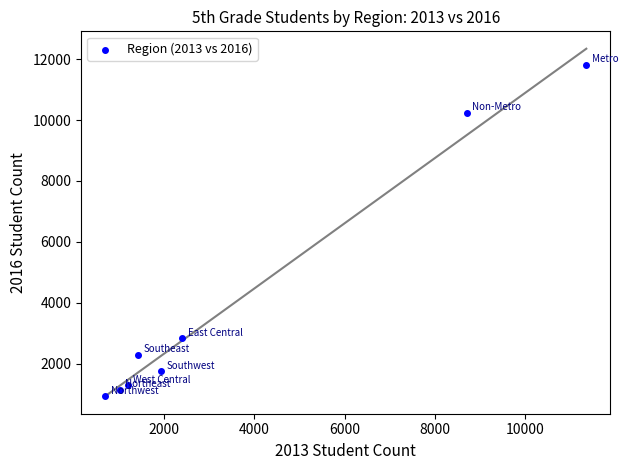

What is the average X value?

3596